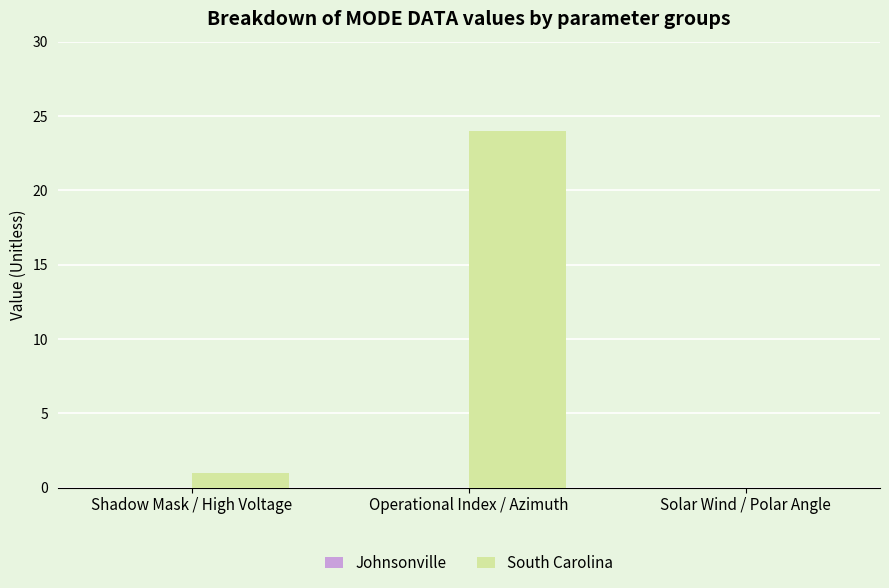

Which has a higher value, Shadow Mask / High Voltage or Solar Wind / Polar Angle?

Shadow Mask / High Voltage